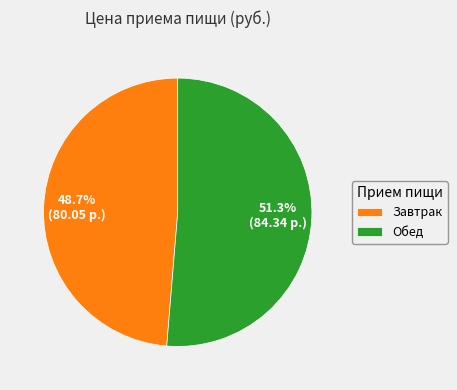

Which category has the smallest portion of the pie?

Завтрак